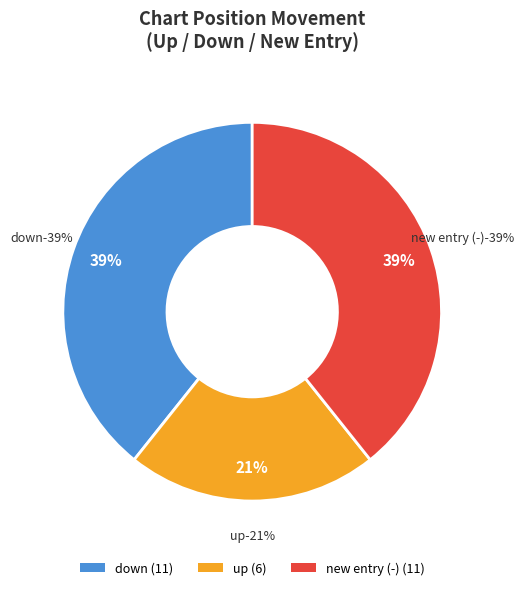

Approximately how many times larger is the value at up compared to down?

0.5